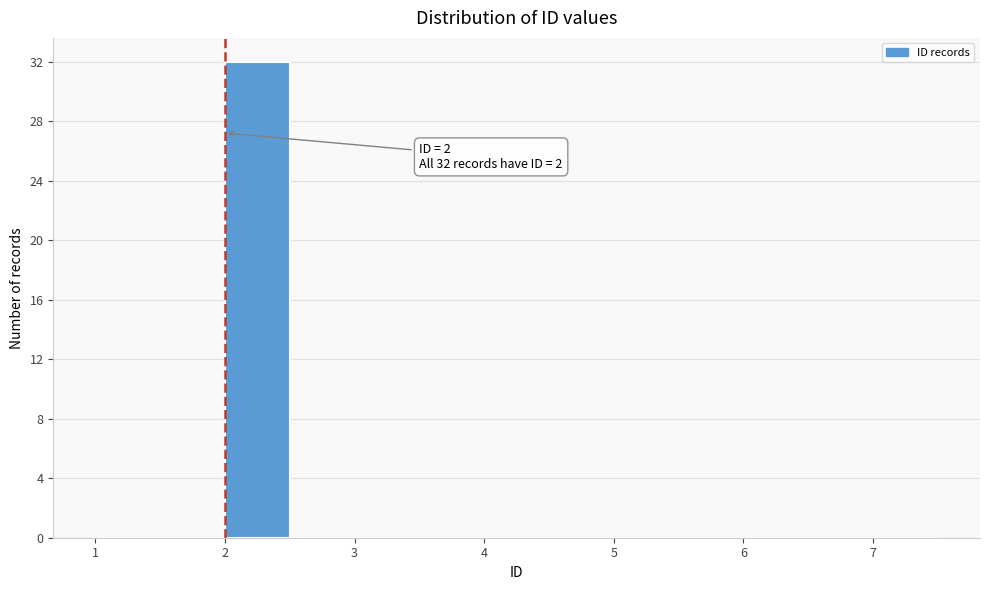

Over which range of the x-axis is the bar tallest?

2.0 to 2.5